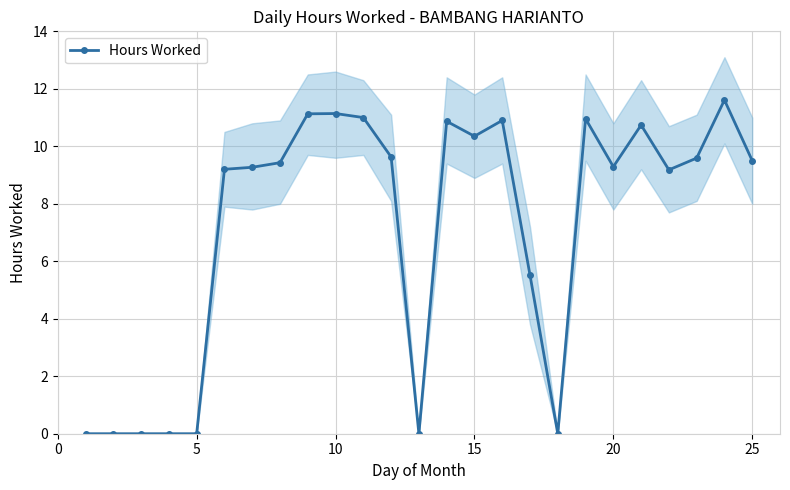

The Hours Worked series shows 2.3 at 25. True or false?

False